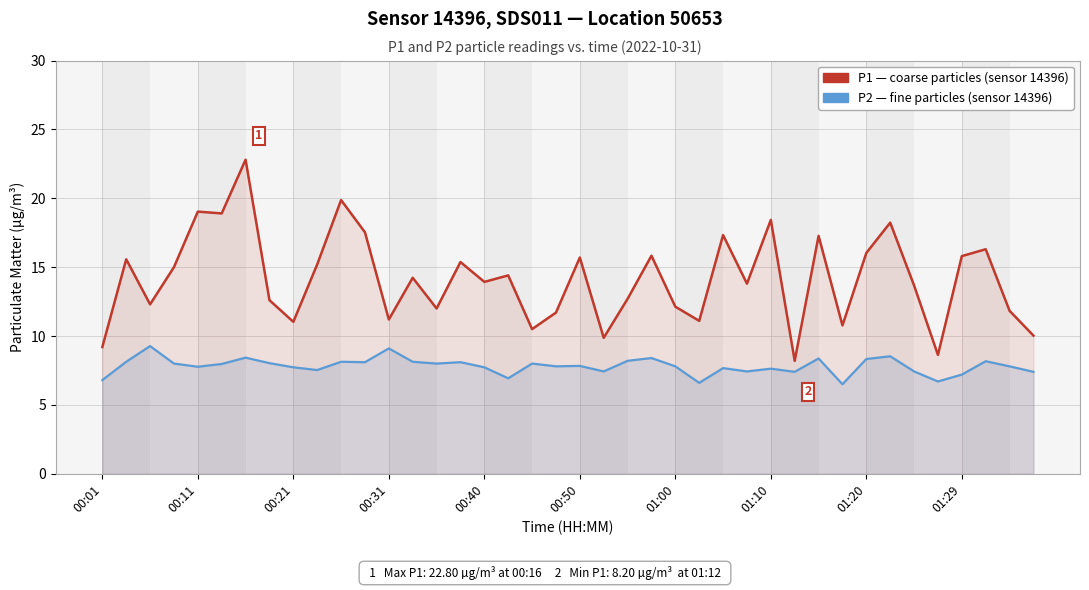

True or false: P1 (coarse particles) and P2 (fine particles) intersect in this chart.

False